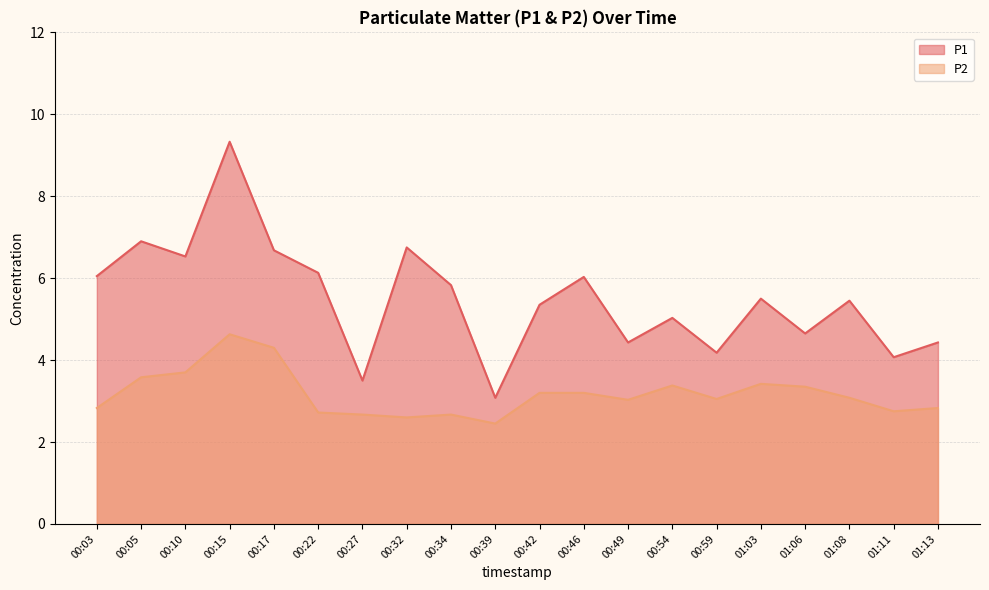

Rank the series by their maximum value, from lowest to highest.

P2, P1